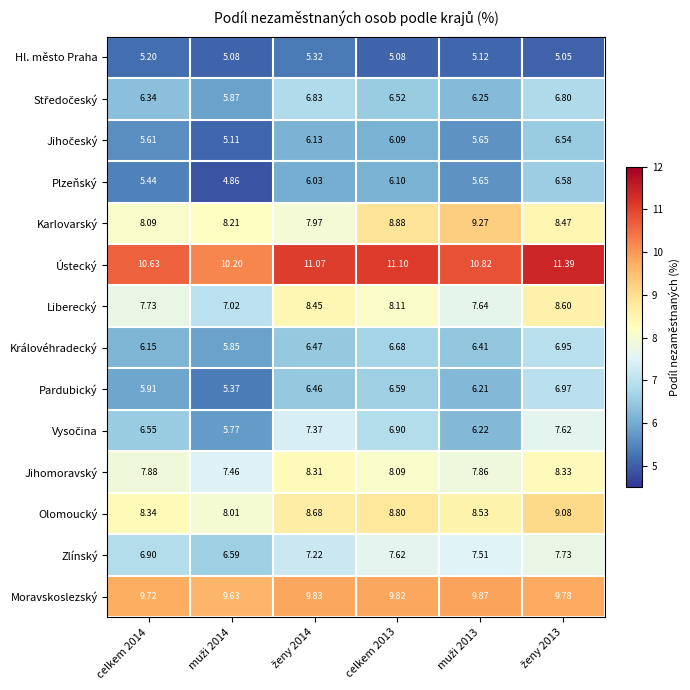

Which series has the largest total across all categories?

Ústecký